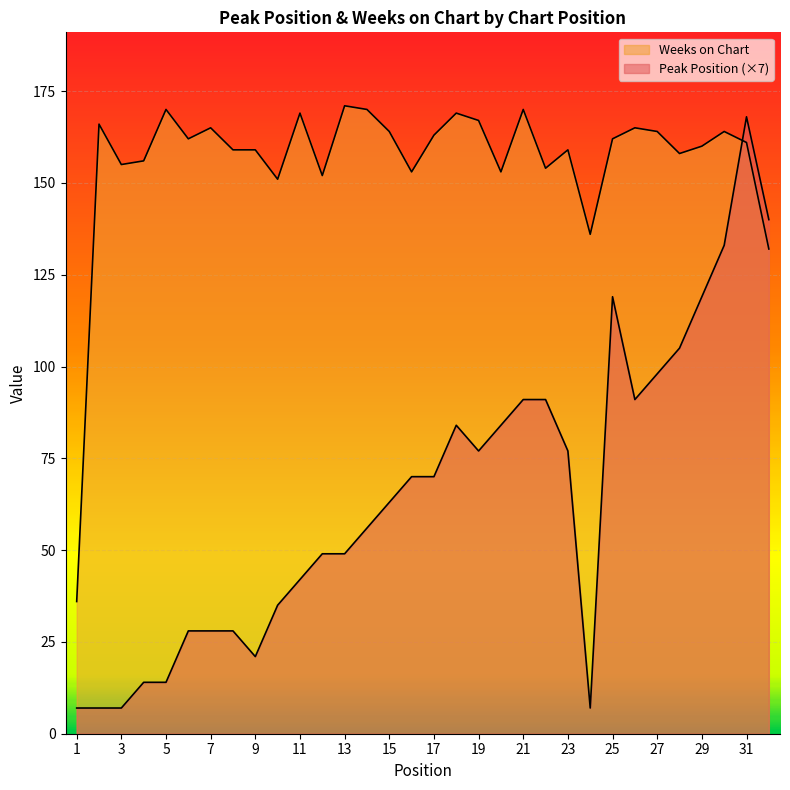

List the labels in order of Weeks on Chart value, largest first.

13, 5, 14, 21, 11, 18, 19, 2, 7, 26, 15, 27, 30, 17, 6, 25, 31, 29, 8, 9, 23, 28, 4, 3, 22, 16, 20, 12, 10, 24, 32, 1